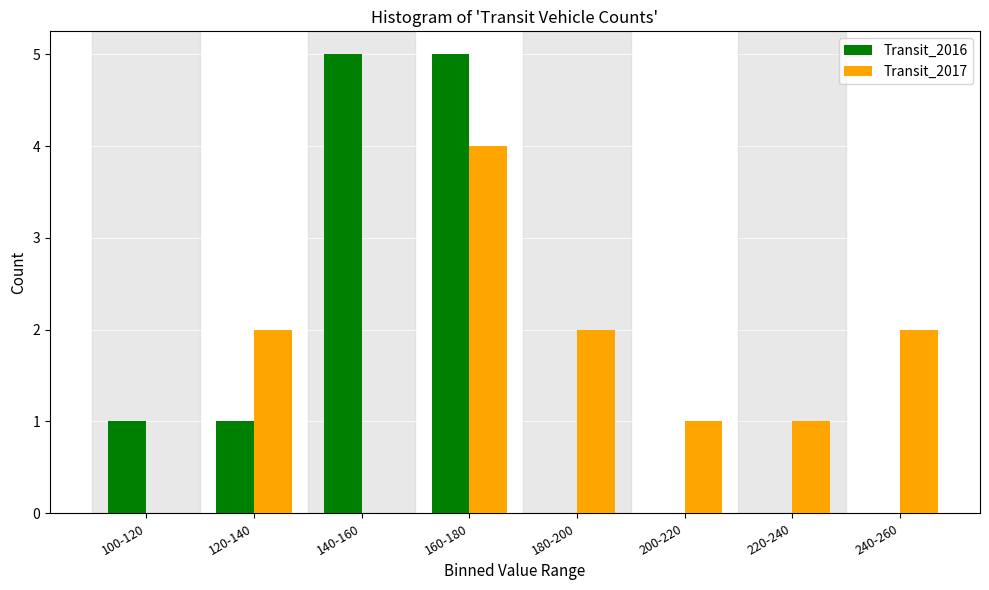

Reading right to left, list all the values displayed in this chart.

Transit_2016: 240-260=0	220-240=0	200-220=0	180-200=0	160-180=5	140-160=5	120-140=1	100-120=1
Transit_2017: 240-260=2	220-240=1	200-220=1	180-200=2	160-180=4	140-160=0	120-140=2	100-120=0